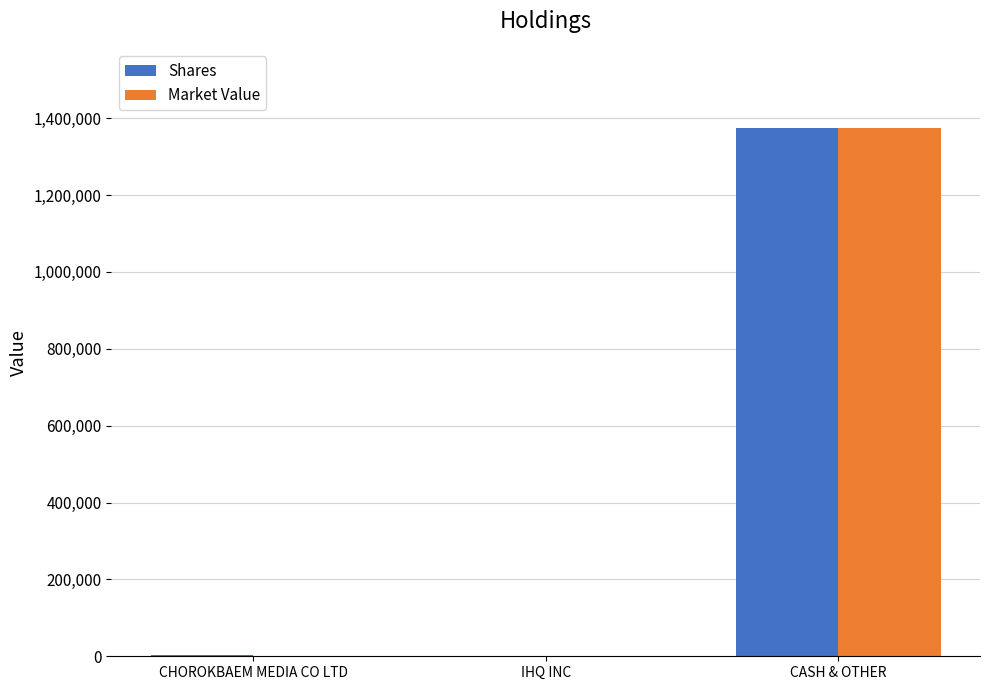

Is it true that Shares equals 2164575 at CASH & OTHER?

False